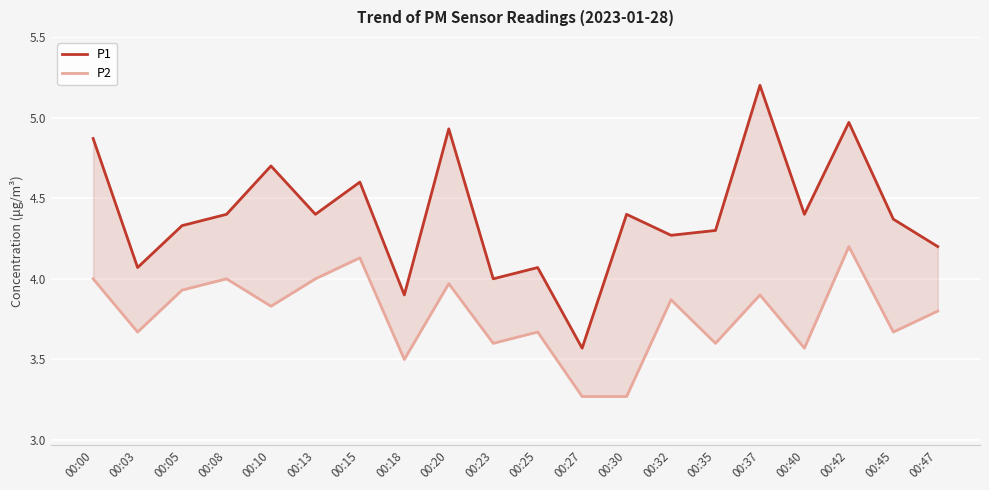

Which has a higher value, 00:05 or 00:40?

00:40